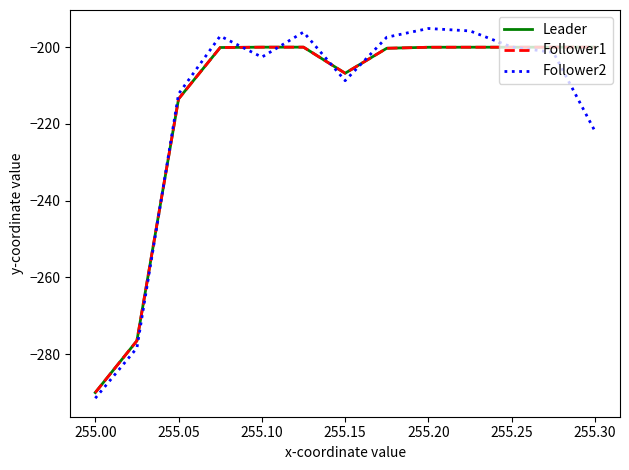

How many data points does each series have?

13